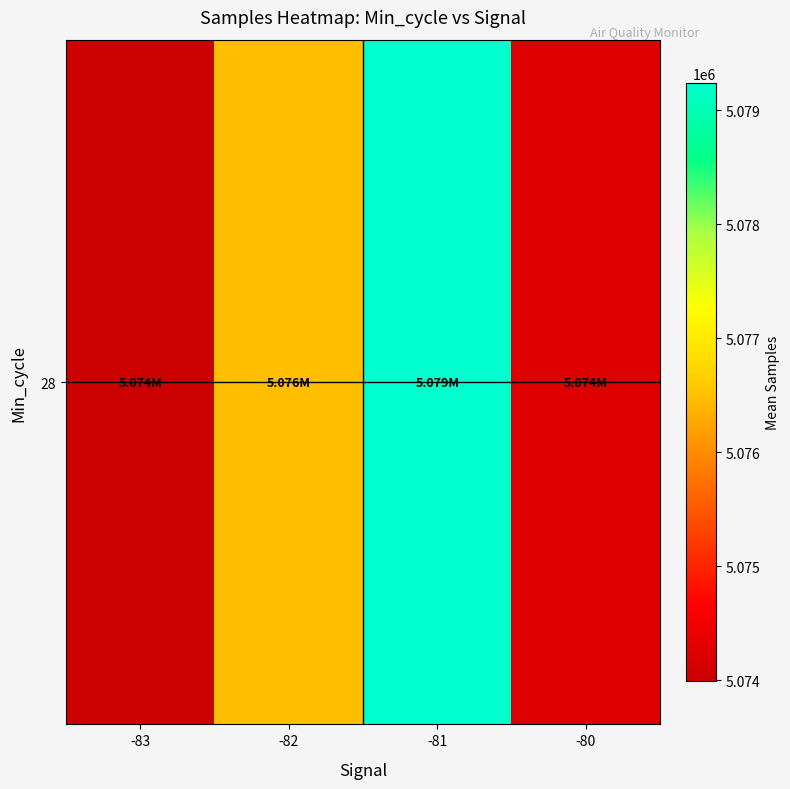

How many data points does each series have?

4